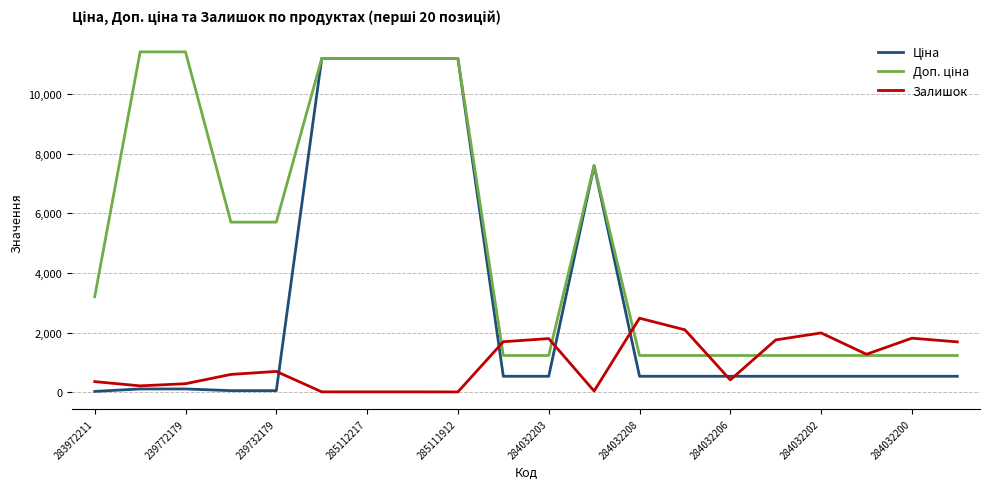

Reading left to right, list all the values displayed in this chart.

Ціна: 32.0	114.1	114.1	57.0	57.0	11188.2	11188.2	11188.2	11188.2	539.0	539.0	7596.5	539.0	539.0	539.0	539.0	539.0	539.0	539.0	539.0
Доп. ціна: 3205.0	11410.0	11410.0	5705.0	5705.0	11188.2	11188.2	11188.2	11188.2	1235.4	1235.4	7596.5	1235.4	1235.4	1235.4	1235.4	1235.4	1235.4	1235.4	1235.4
Залишок: 360.0	218.0	290.0	601.0	702.0	17.0	17.0	17.0	15.0	1697.0	1802.0	44.0	2486.0	2096.0	417.0	1757.0	1992.0	1276.0	1816.0	1692.0